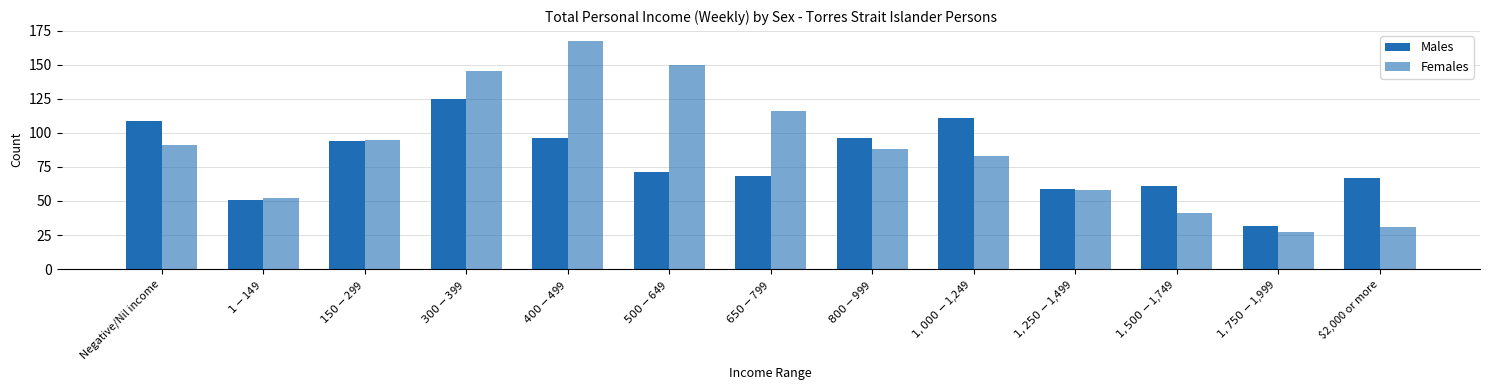

Is it true that Females equals 95 at $150-$299?

True